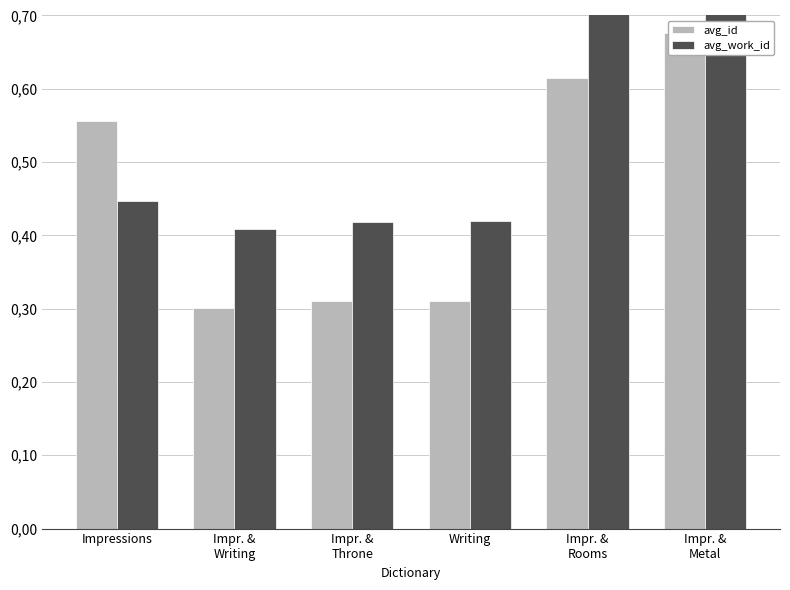

What is the spread (max minus min) of values at Writing?

0.1